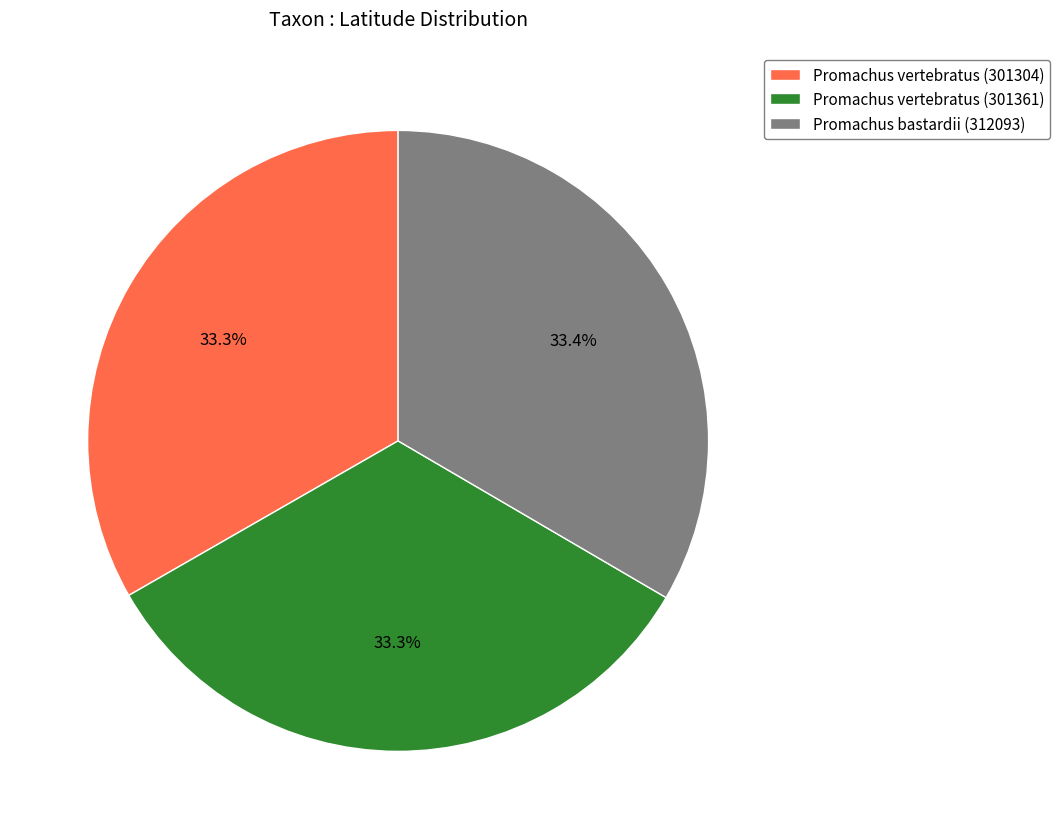

To the nearest percent, what is the combined percentage of Promachus vertebratus (301304) and Promachus bastardii (312093)?

67%